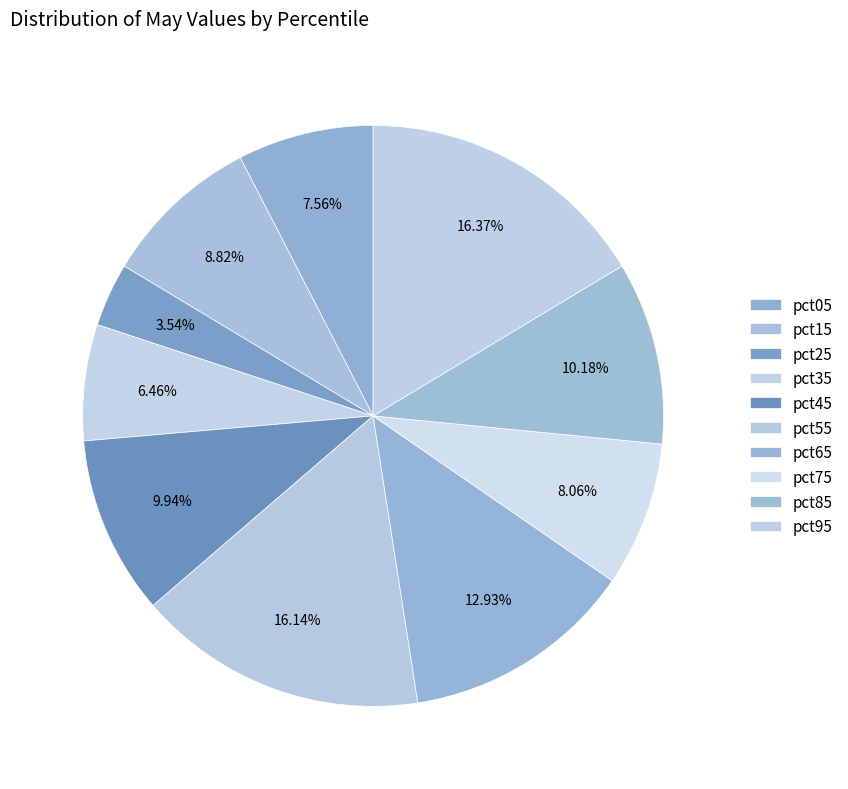

Which slice is the largest?

pct95